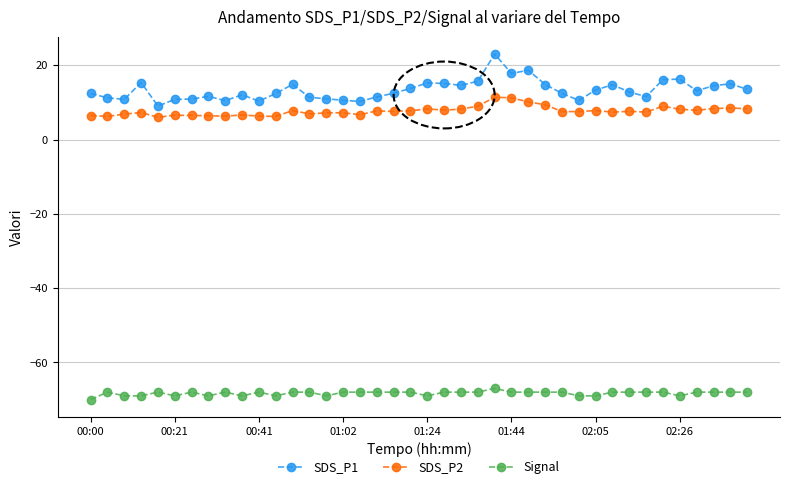

List the series in order of their peak value, lowest first.

Signal, SDS_P2, SDS_P1